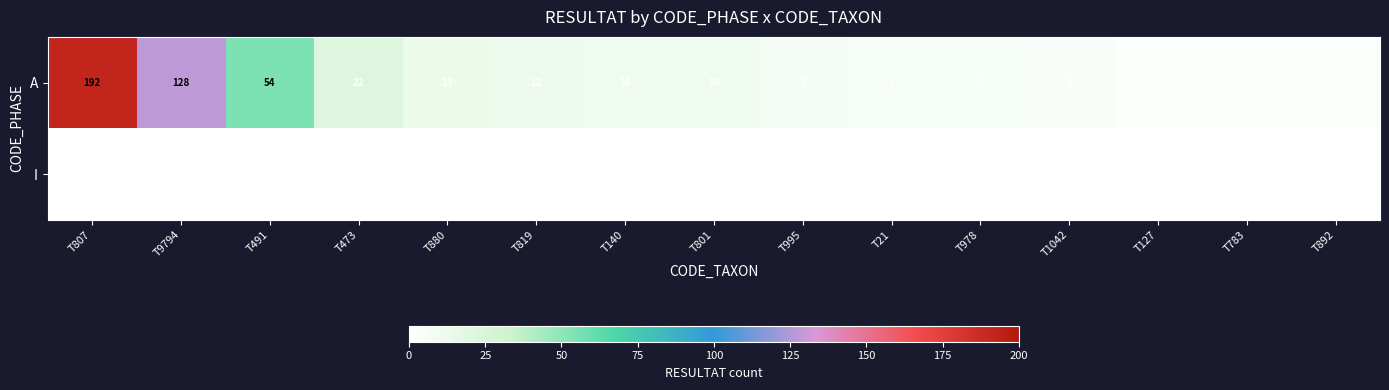

Read the A value at T140, to the nearest 10.

10